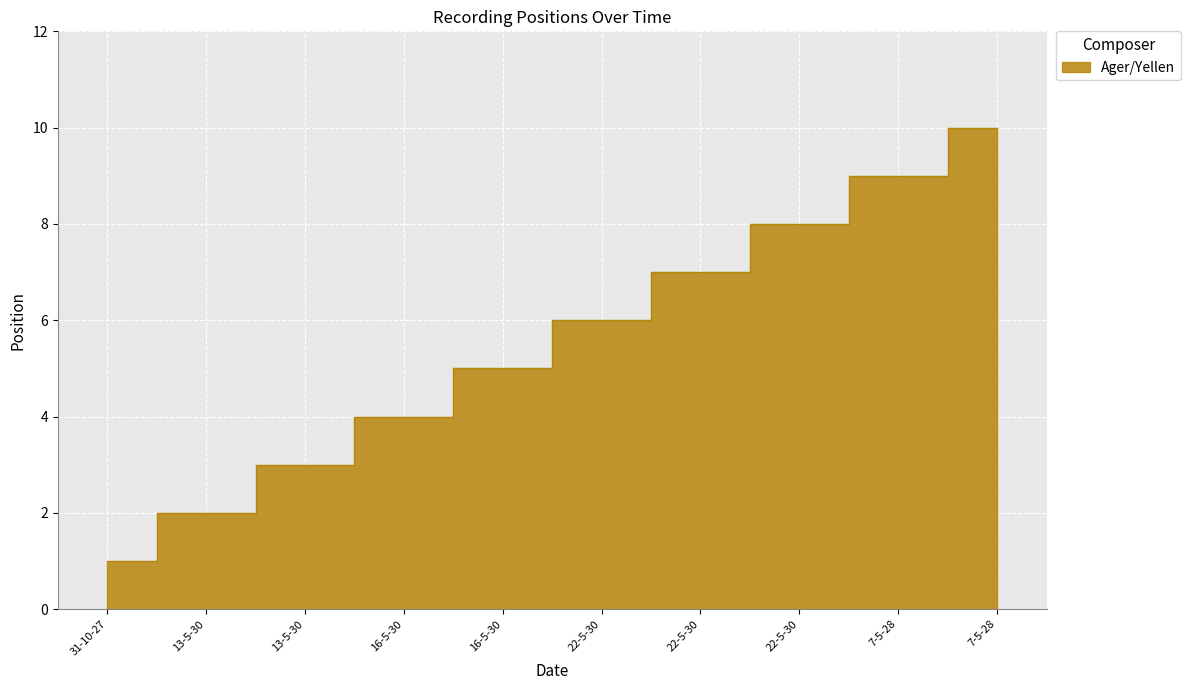

Does the chart display data point markers on the line(s)?

No